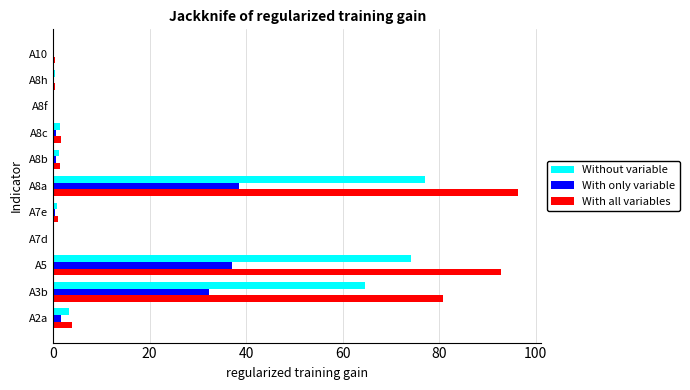

Which series has the largest total across all categories?

With all variables